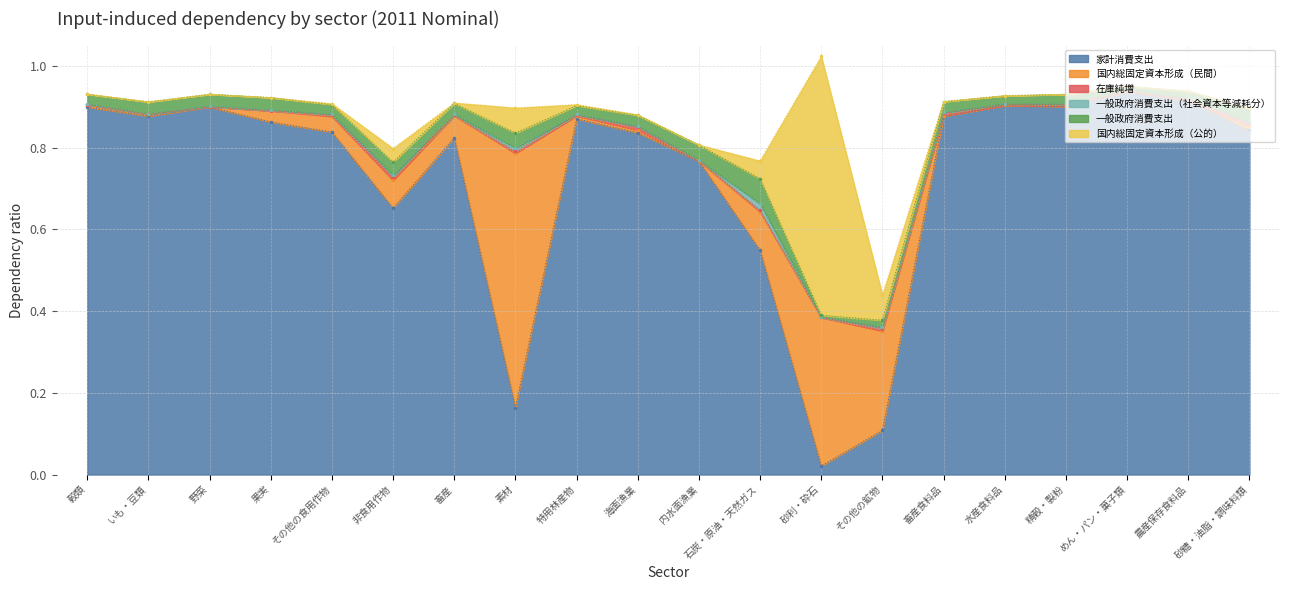

How many data points does each series have?

20